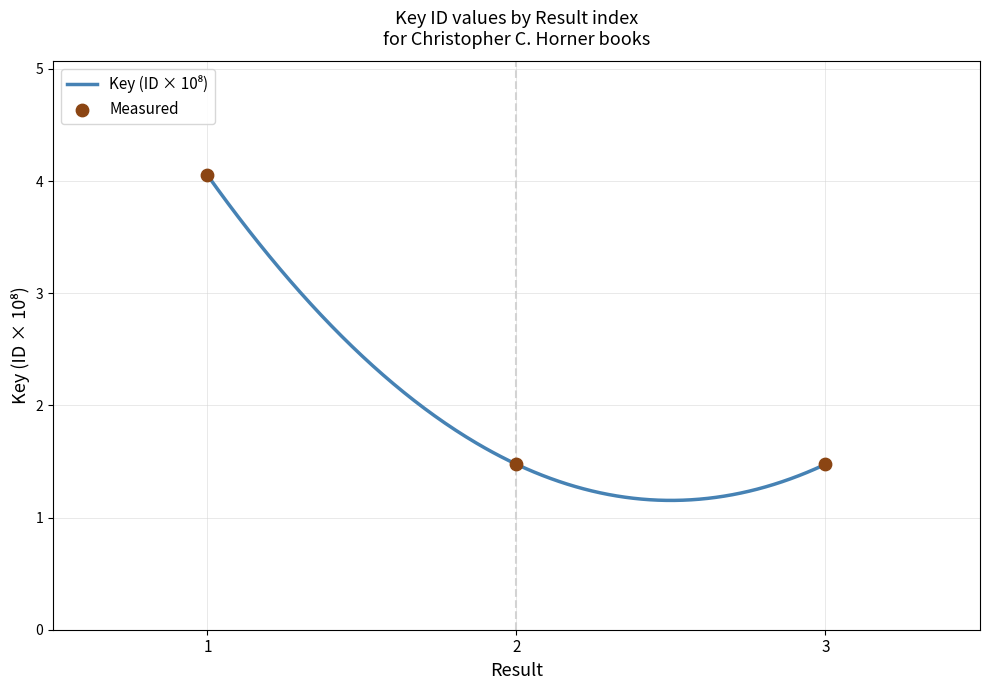

Between 1 and 2, which is larger?

1